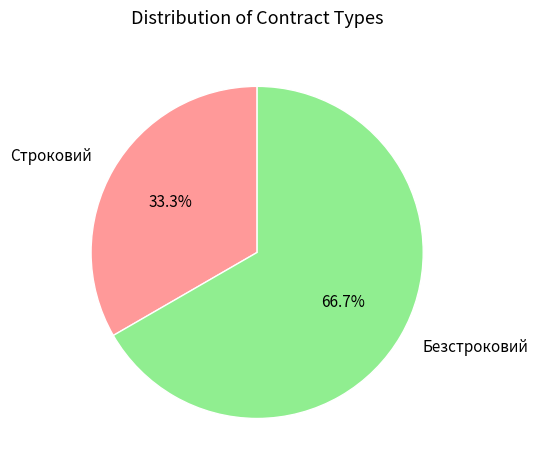

Which slice is the smallest?

Строковий